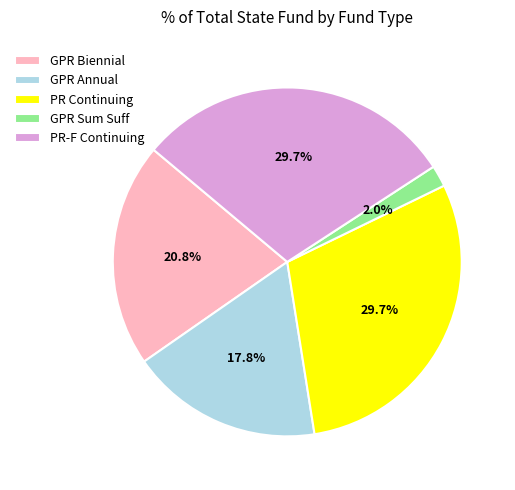

What is the total percentage of PR-F Continuing and GPR Sum Suff?

31.7%